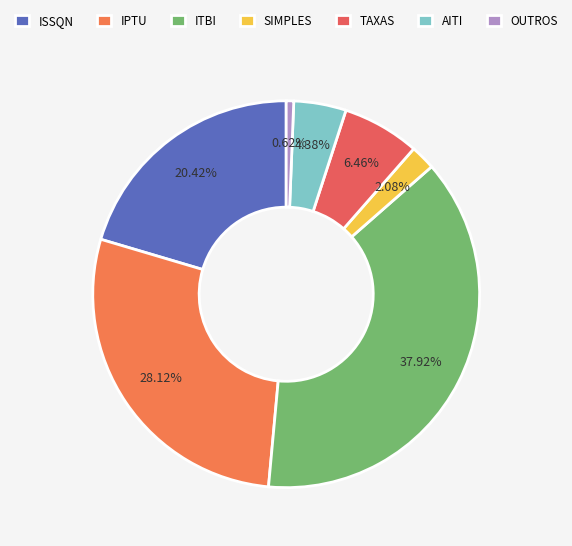

Which has a higher value, ISSQN or OUTROS?

ISSQN